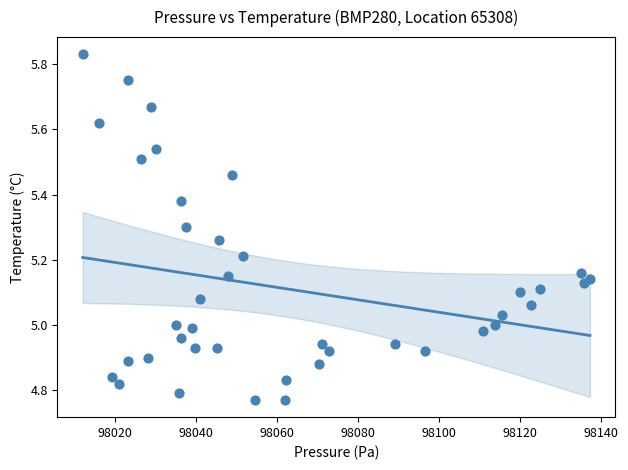

What is the range of X values (max minus min)?

125.3